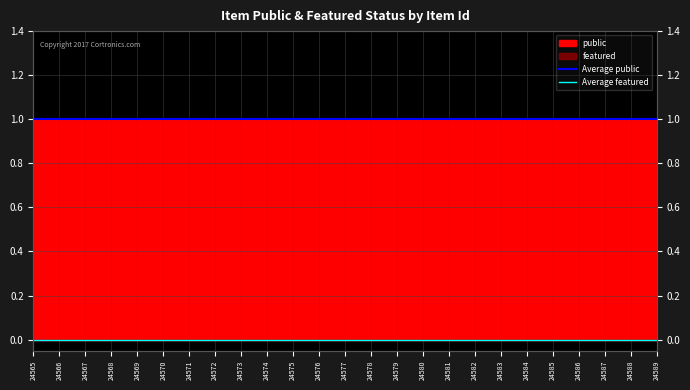

At which label is Average public closest to 1?

24565